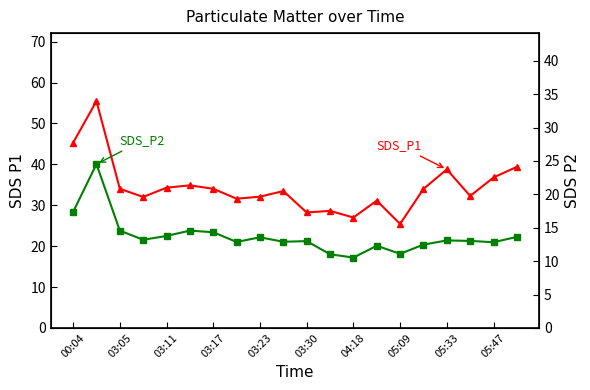

Reading right to left, what are all the values shown in this chart?

SDS_P1: 39.4	36.8	32.3	38.8	34.0	25.4	31.1	27.0	28.6	28.2	33.5	32.1	31.6	34.0	34.9	34.3	32.0	34.0	55.5	45.3
SDS_P2: 13.6	12.8	13.0	13.1	12.5	11.1	12.3	10.5	11.0	13.0	12.9	13.6	12.9	14.3	14.6	13.8	13.2	14.6	24.5	17.4